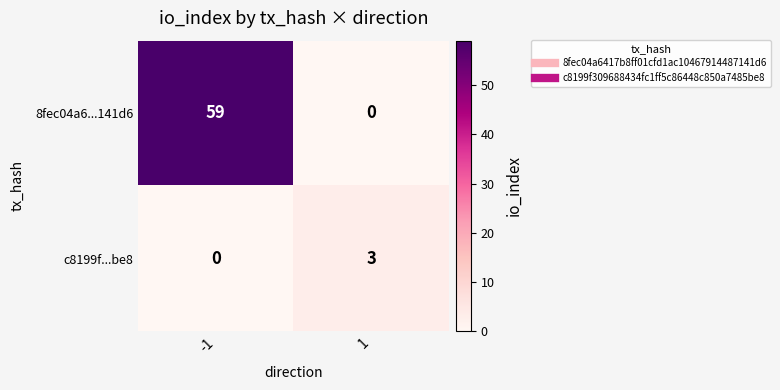

At how many categories does at least one series exceed 48?

1